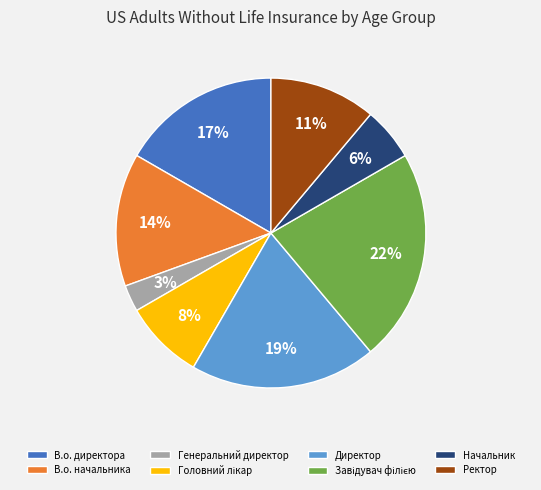

How many segments does this pie chart have?

8